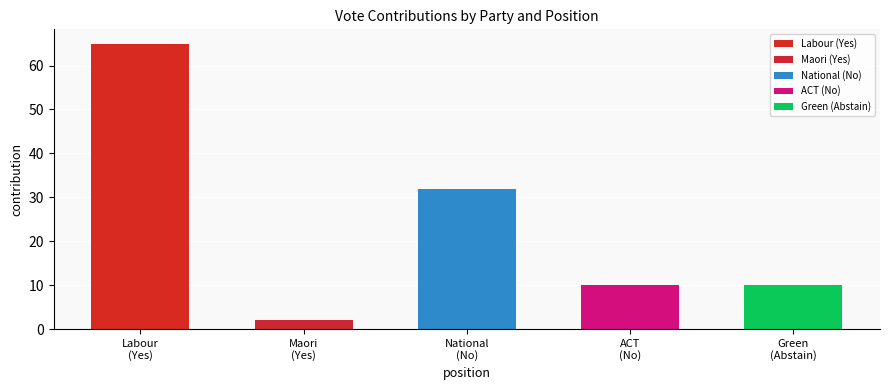

Rank the categories by value from highest to lowest.

Yes, No, No, Abstain, Yes